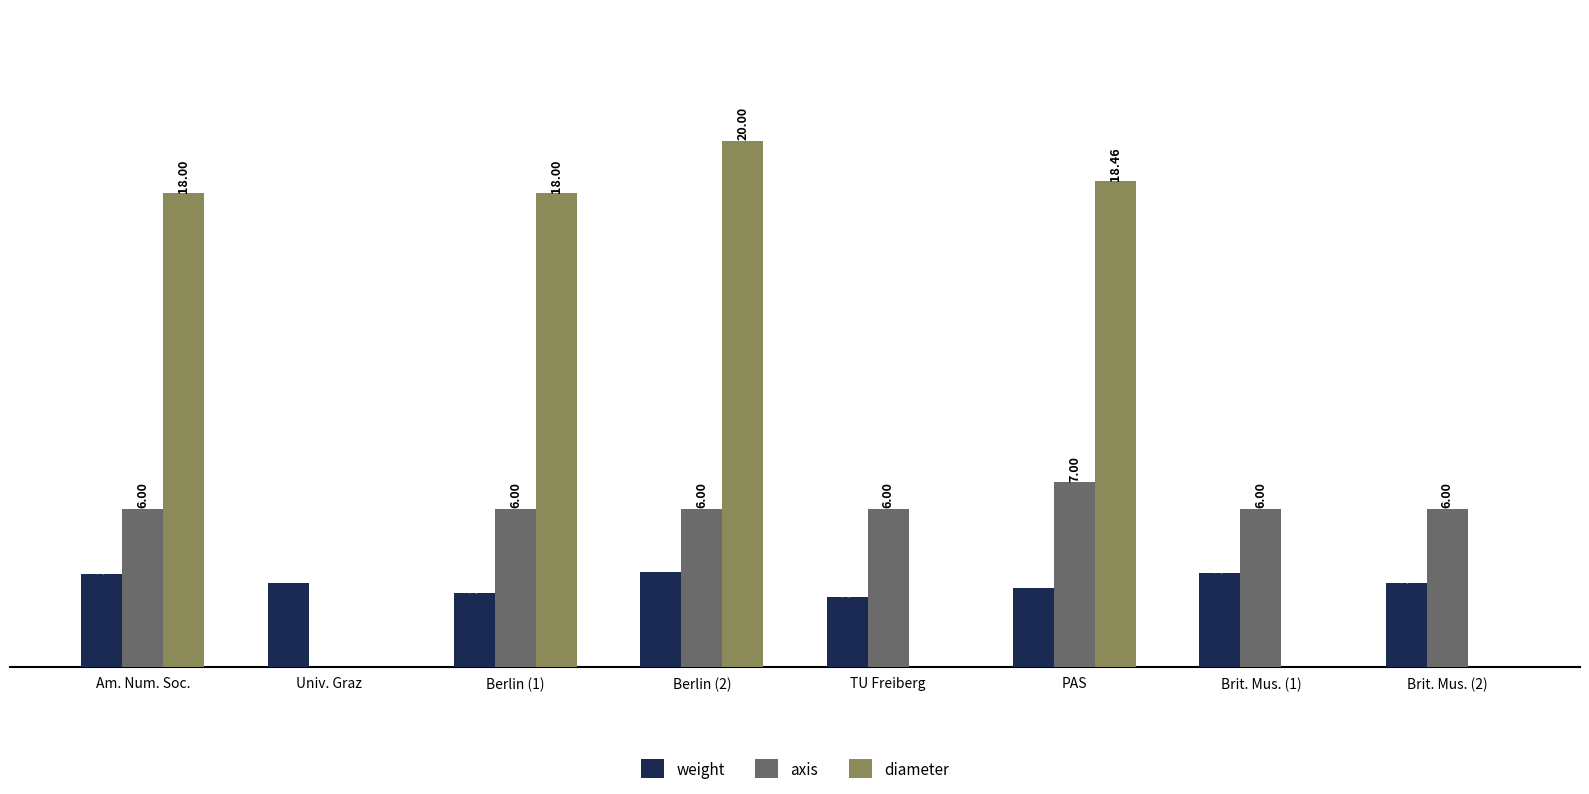

Which series has the largest total across all categories?

diameter